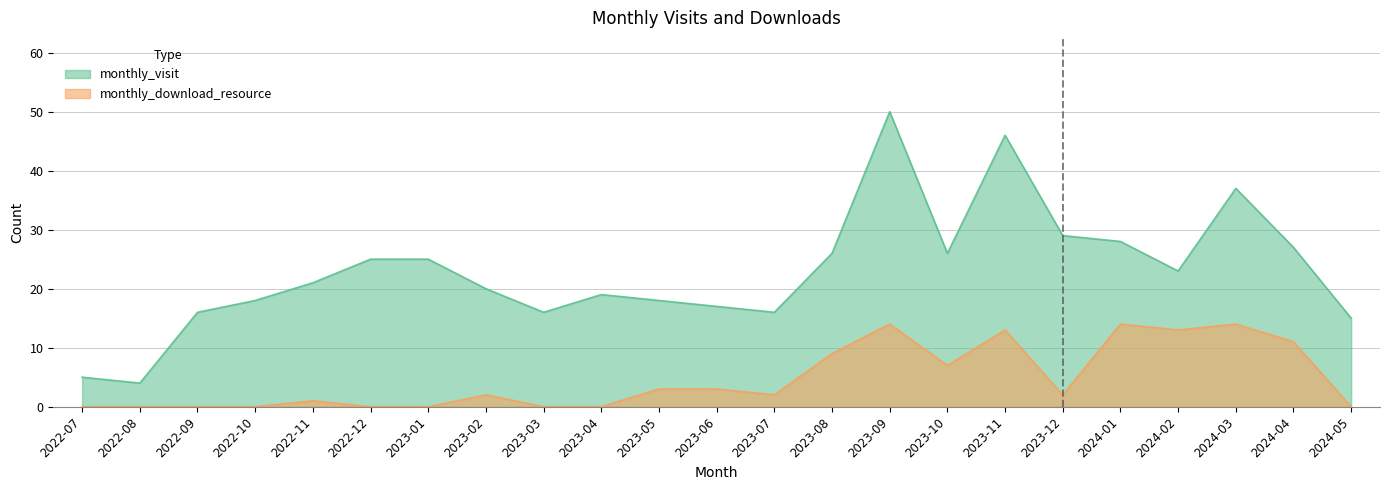

Rank the series by their maximum value, from highest to lowest.

monthly_visit, monthly_download_resource